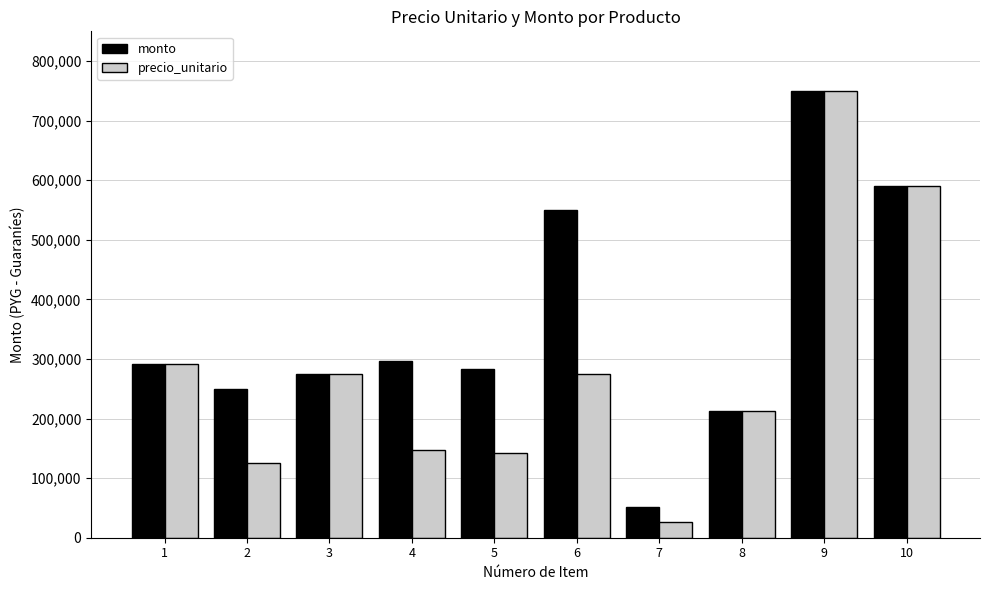

What is the total value across all series at 7?

76800